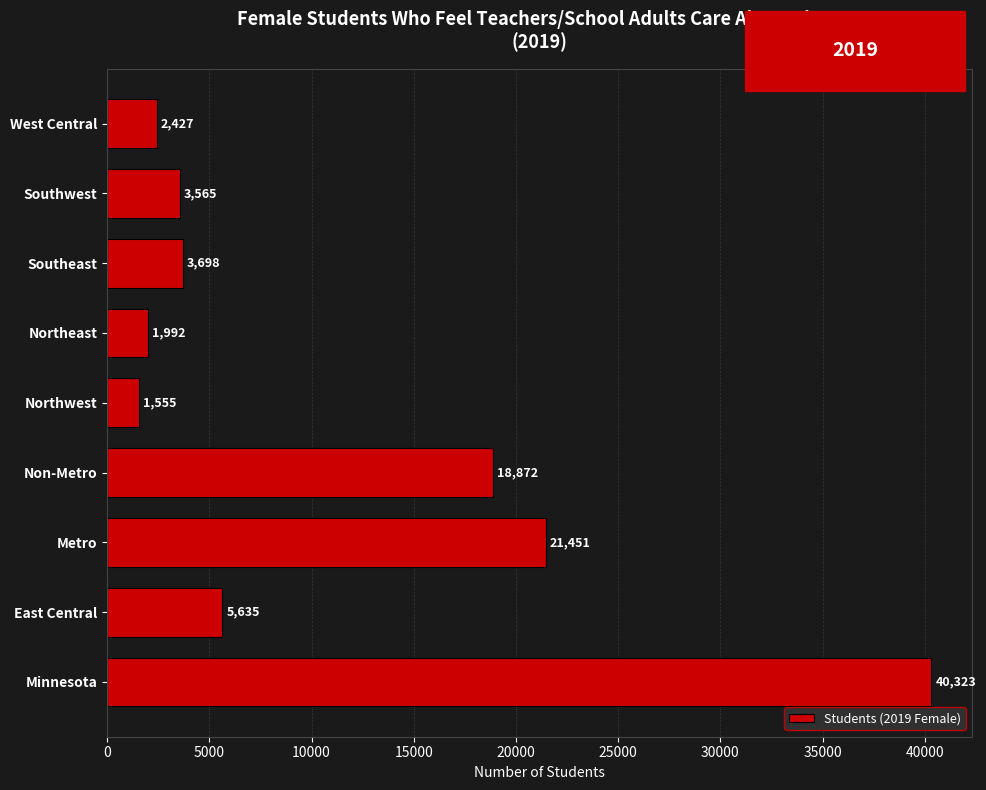

Reading bottom to top, list all the values displayed in this chart.

40323	5635	21451	18872	1555	1992	3698	3565	2427